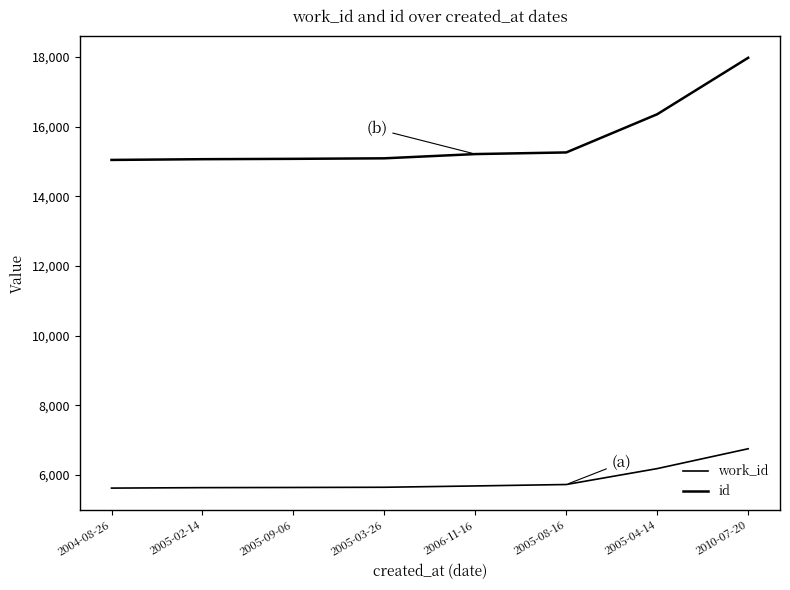

Is this an area chart (filled region under the line)?

No